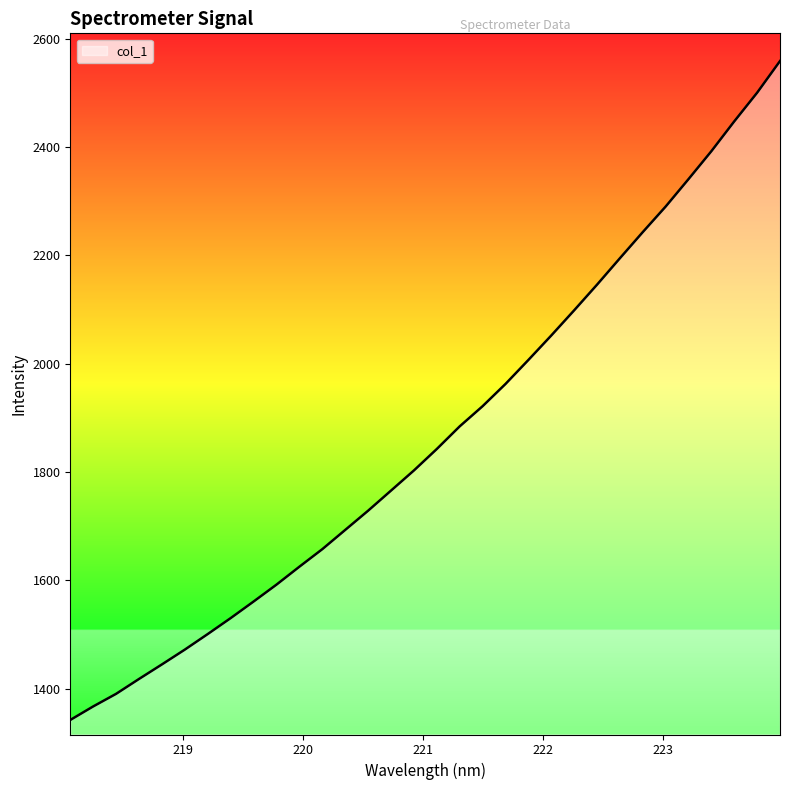

How many values are below 1842?

16